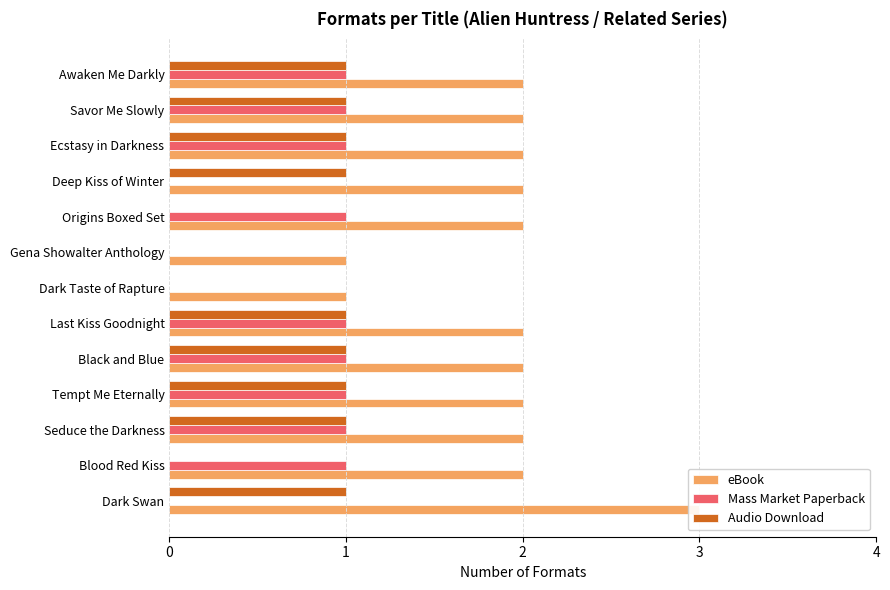

True or false: eBook has a value of 2 at Black and Blue.

True